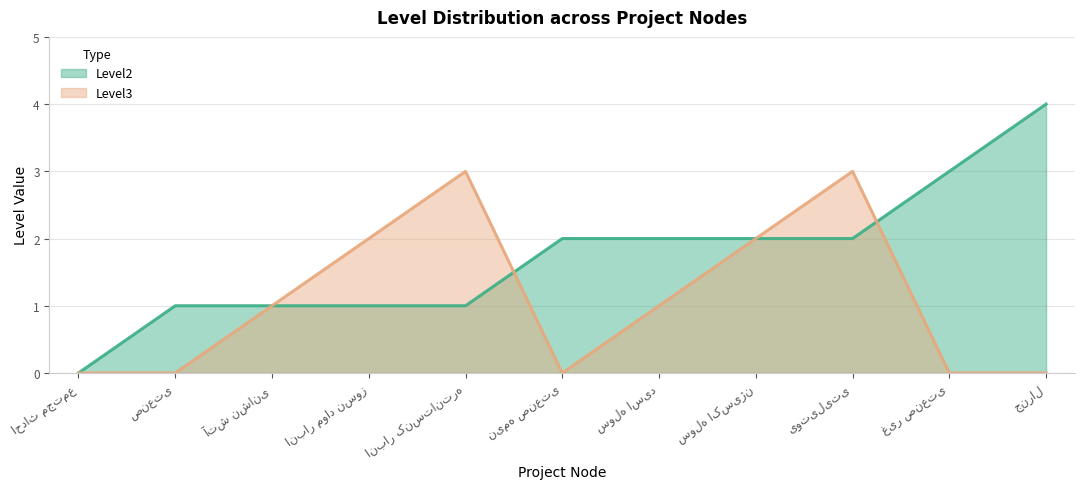

Where is Level3 nearest to the value 1?

آتش نشانی